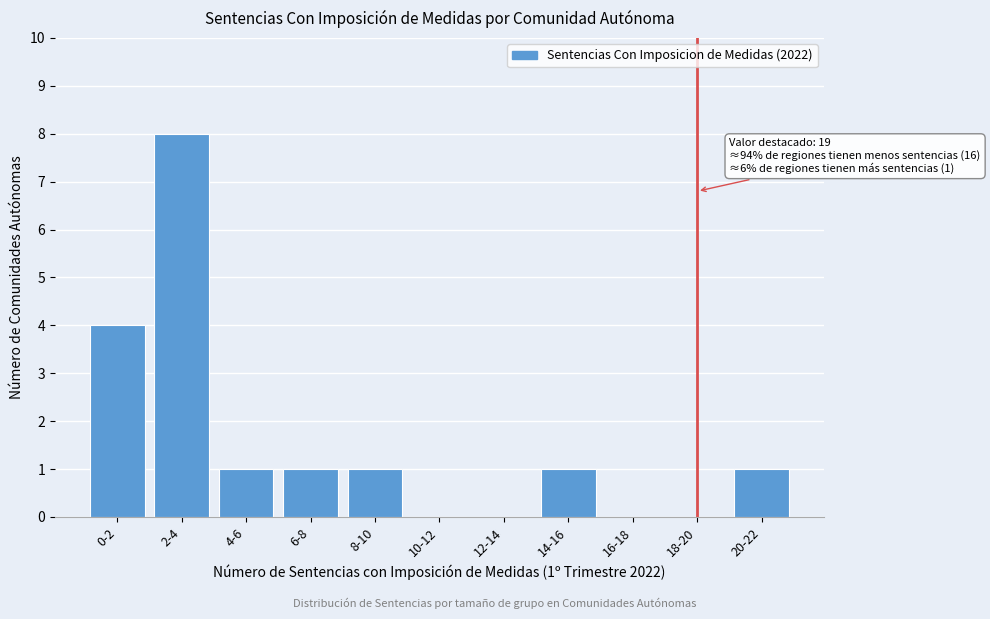

Reading left to right, transcribe all the data shown in this chart.

0-2=4	2-4=8	4-6=1	6-8=1	8-10=1	10-12=0	12-14=0	14-16=1	16-18=0	18-20=0	20-22=1